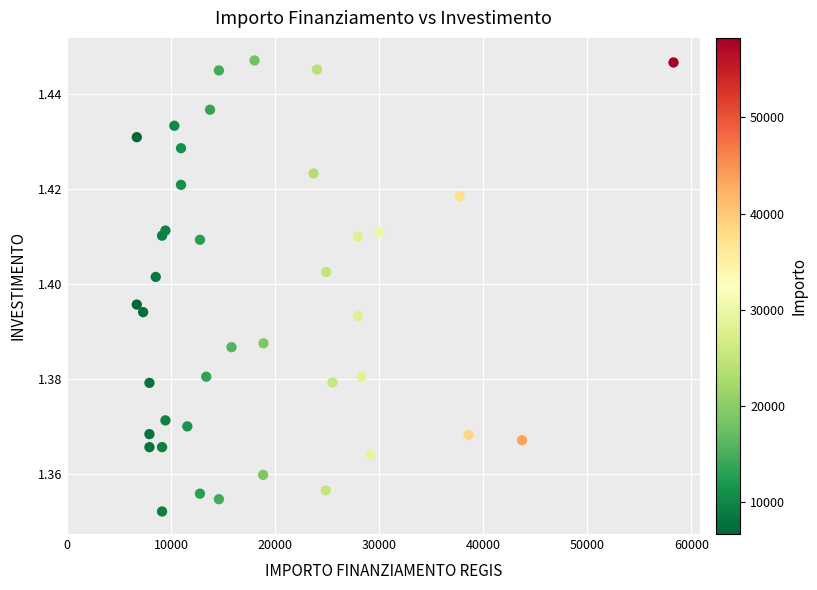

What is the range of X values (max minus min)?

51595.0